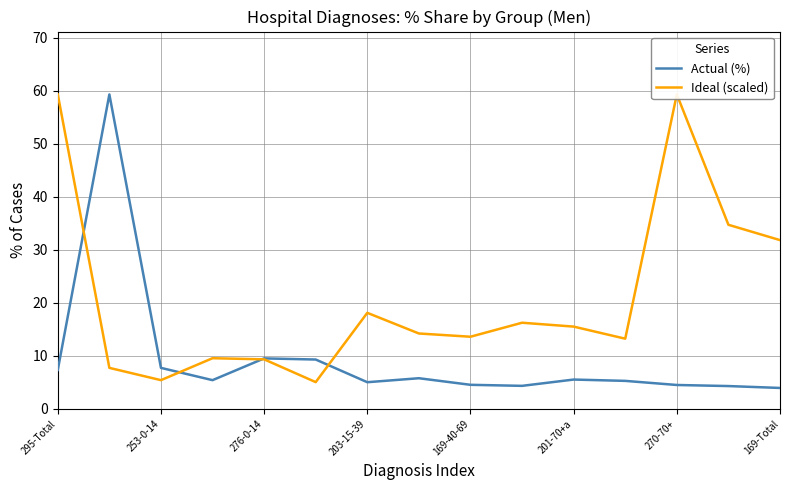

What is the average value of the Actual (%) series?

9.5